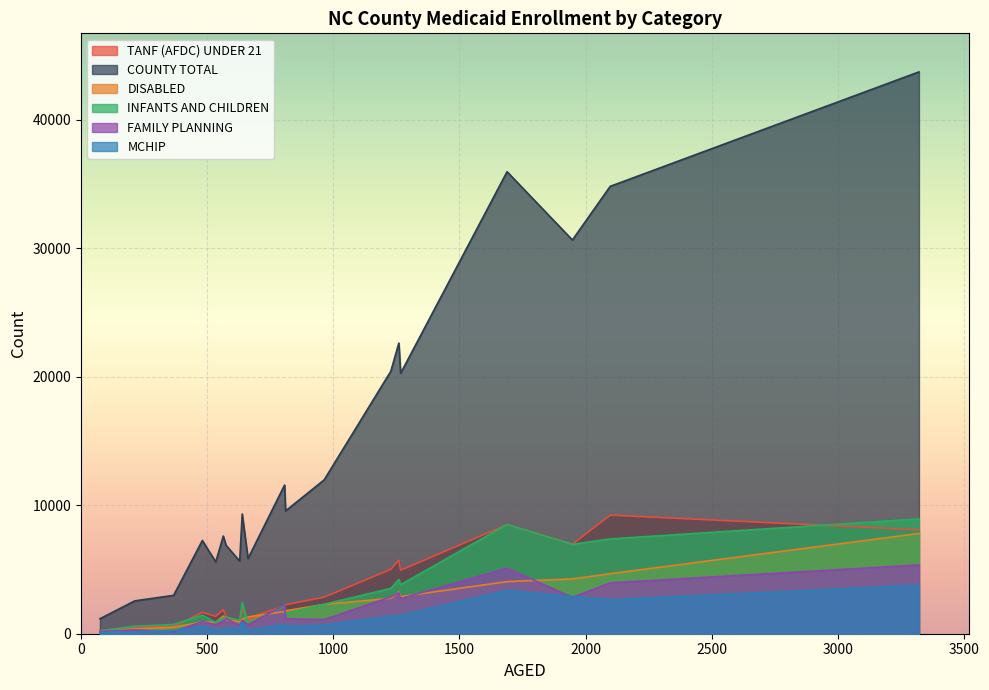

The DISABLED series shows 1129 at CHATHAM. True or false?

True